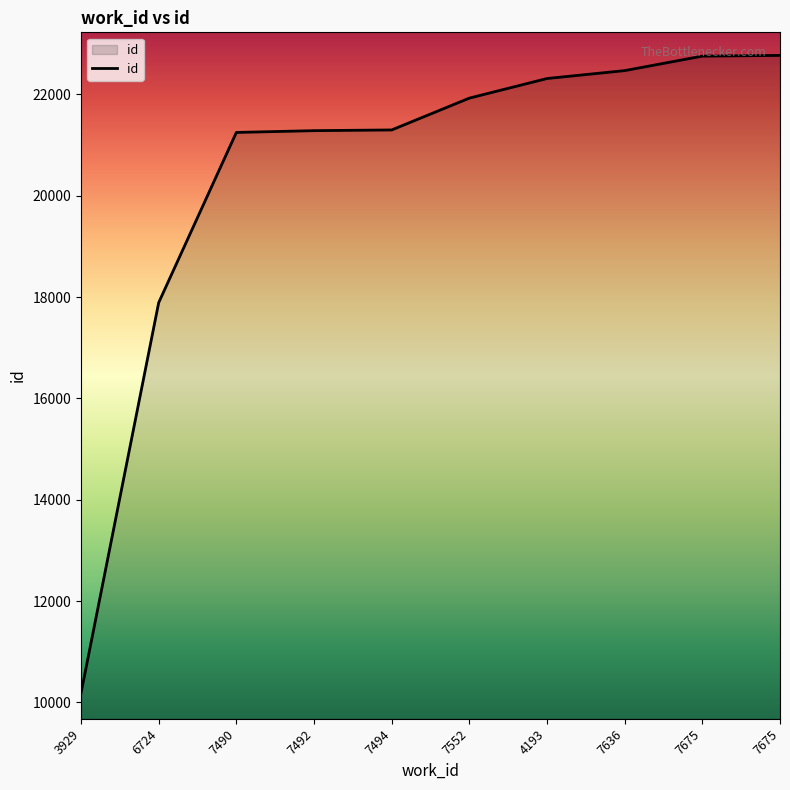

What is the label of the 4th point from the left?

7492